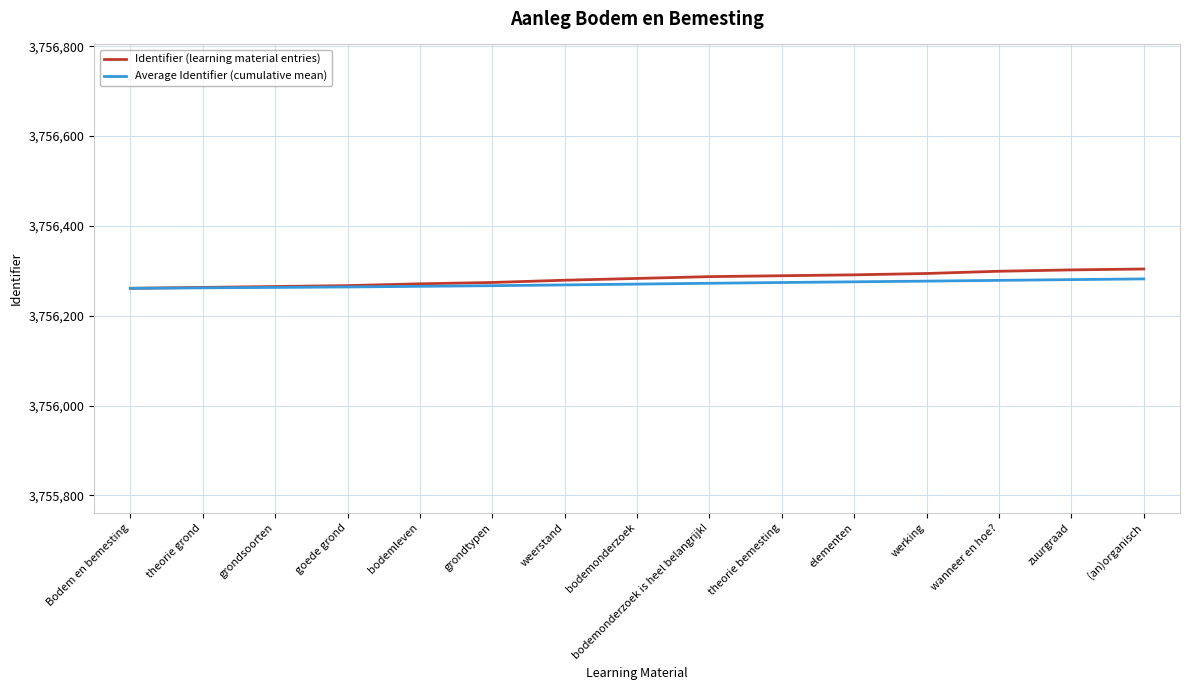

What is the sum of all Identifier (learning material entries) values?

56344229.0